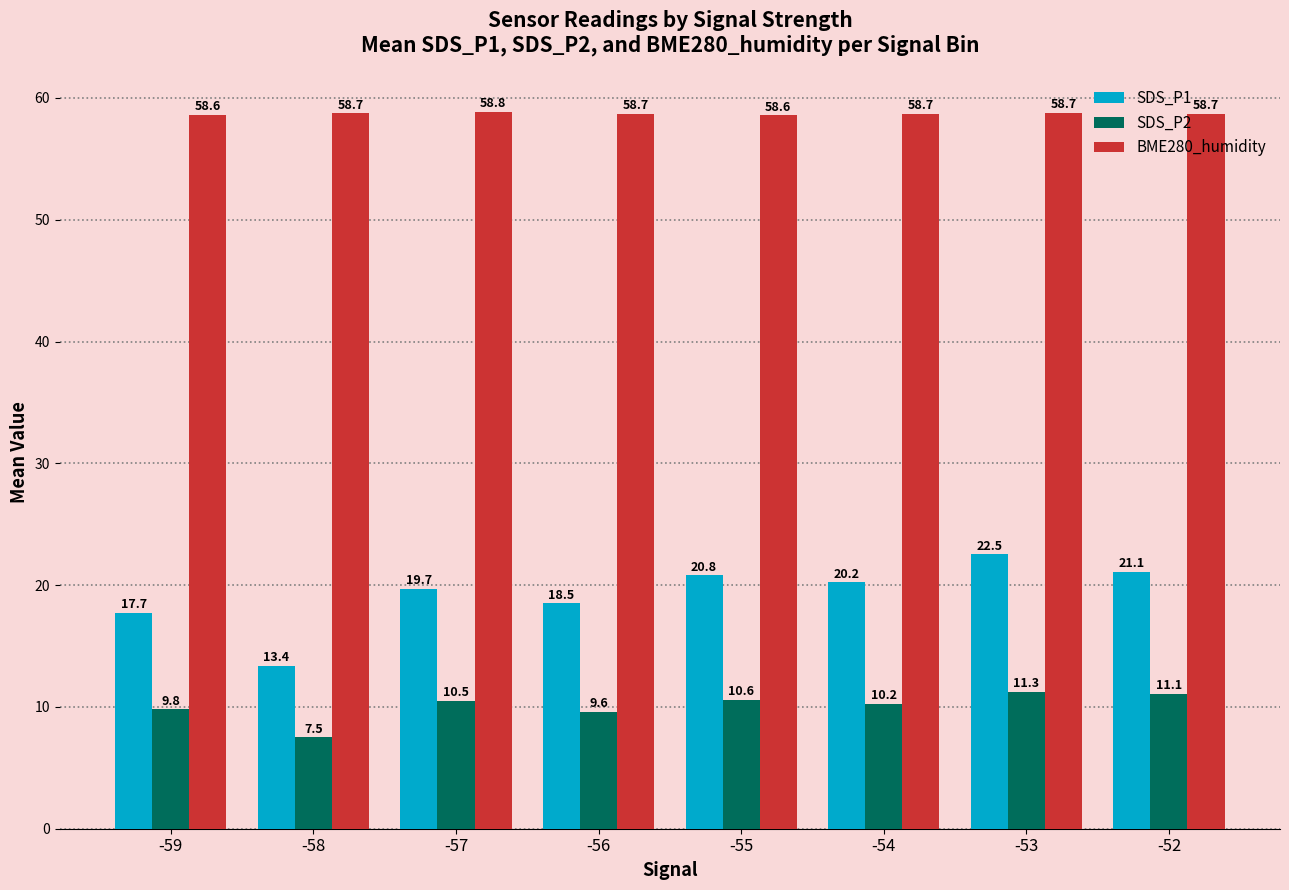

What are all the series names shown in the legend?

SDS_P1, SDS_P2, BME280_humidity